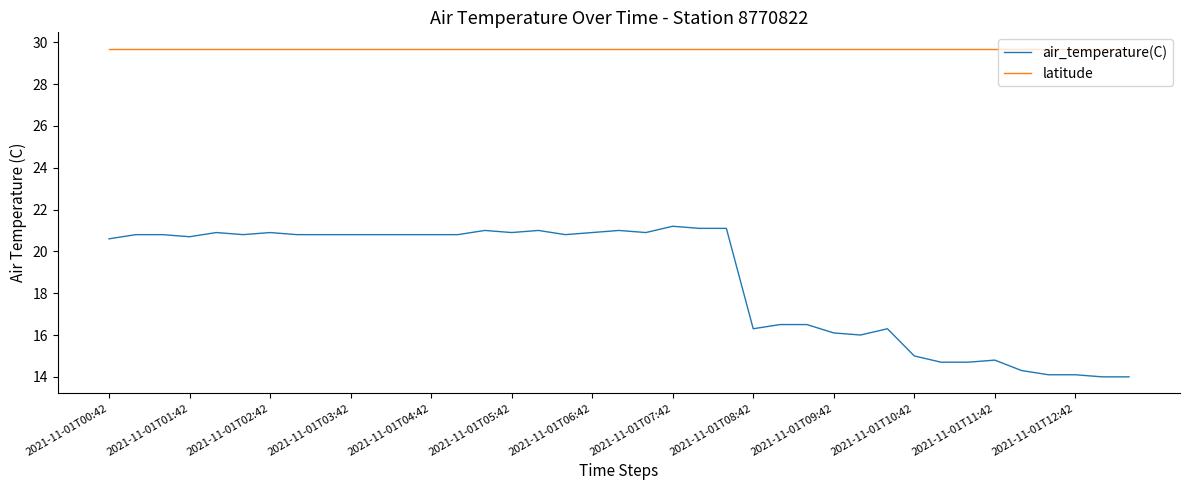

True or false: air_temperature(C) and latitude intersect in this chart.

False